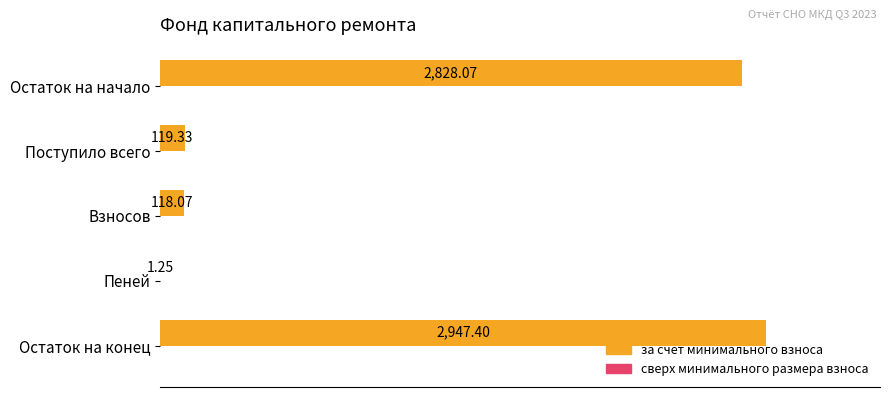

What is the ratio of the value at Остаток на начало to the value at Взносов?

24.0